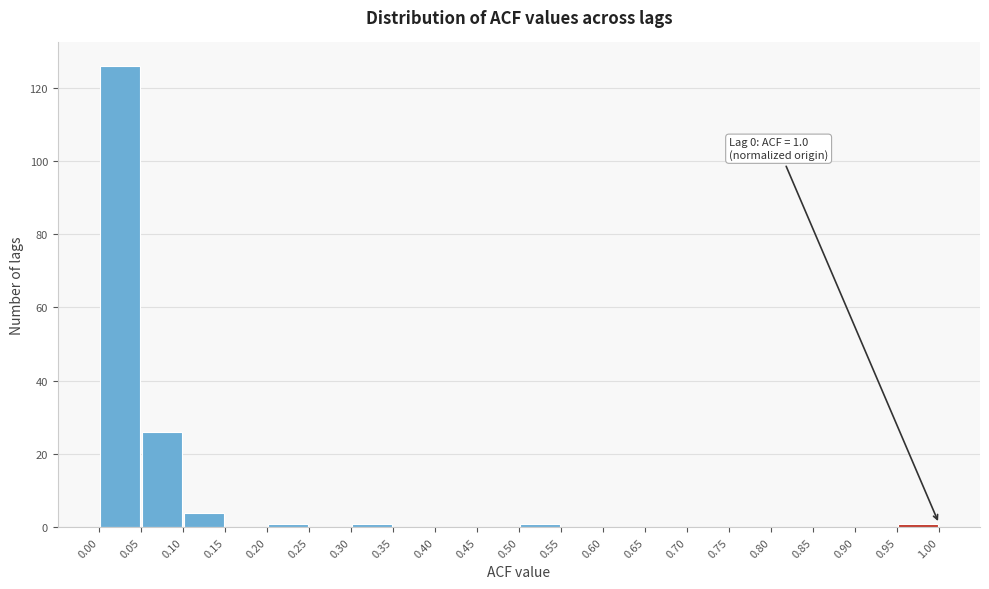

Over which range of the x-axis is the bar tallest?

0.00 to 0.05